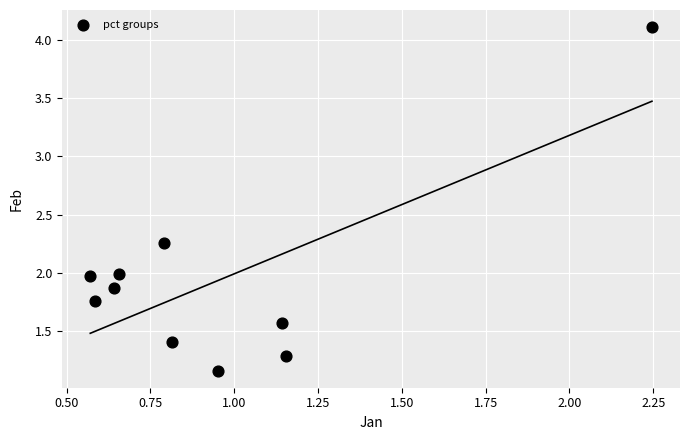

What is the average X value?

1.0